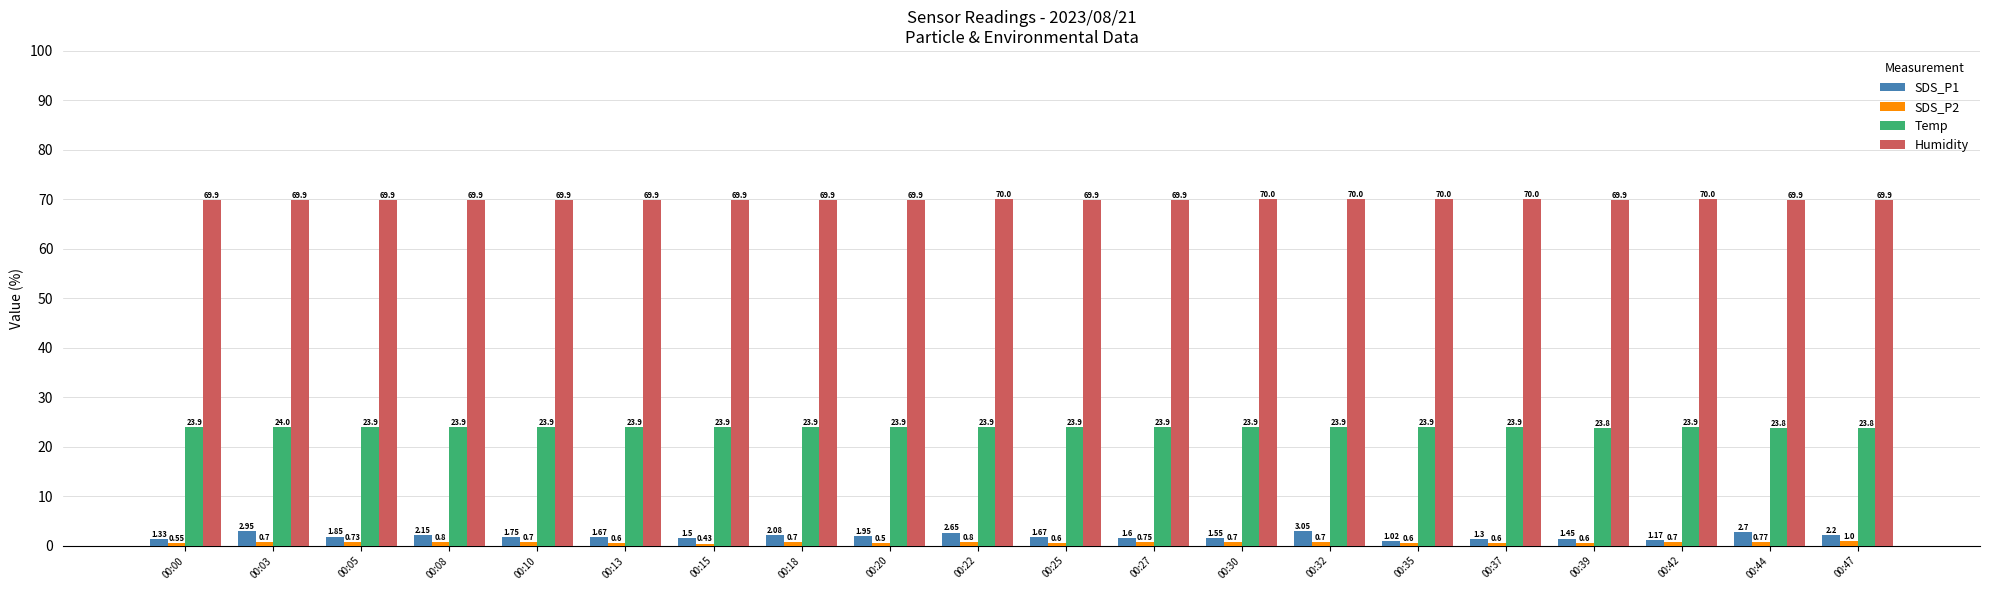

At which label is SDS_P1 closest to 2?

00:20